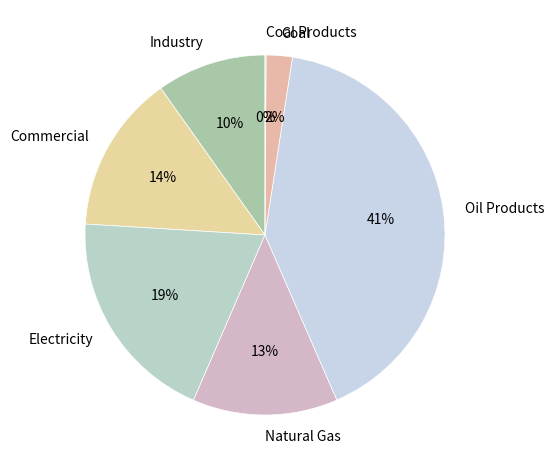

Between Electricity and Natural Gas, which is larger?

Electricity